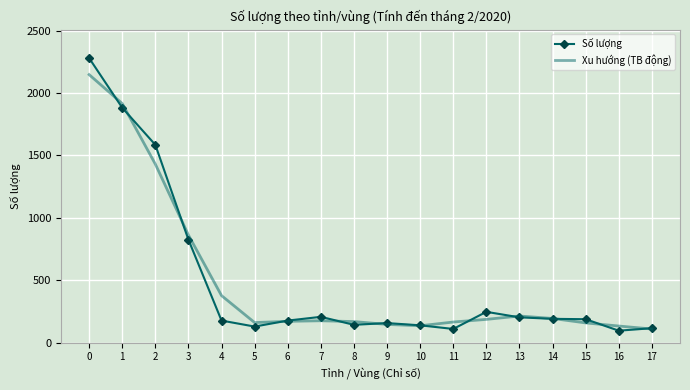

Rank the series by their maximum value, from lowest to highest.

Xu hướng (TB động), Số lượng